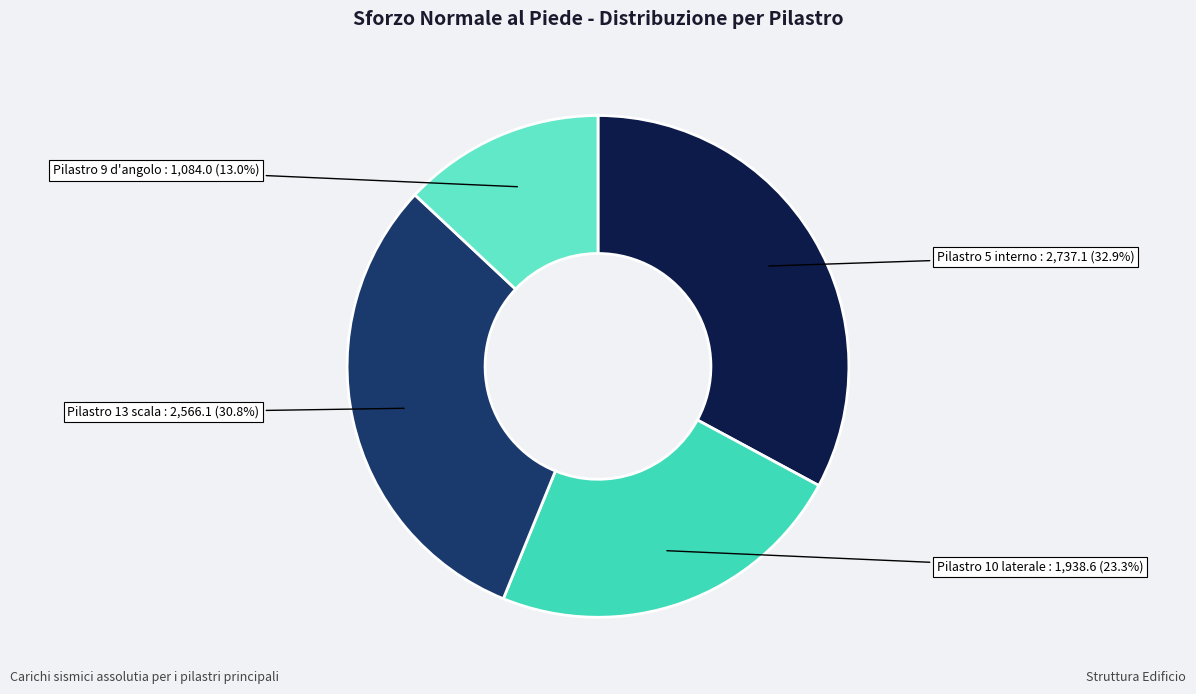

Is there a majority slice in this chart?

No